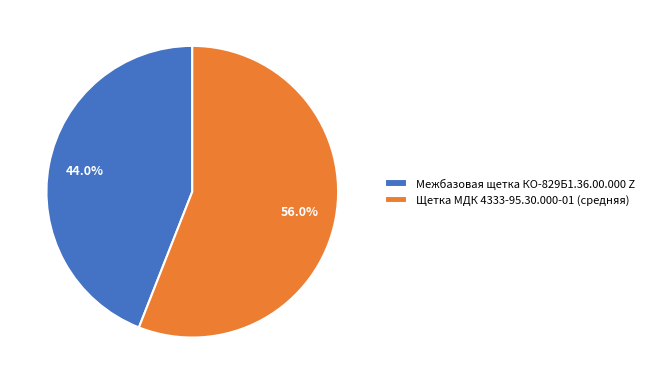

Rank the categories by value from highest to lowest.

Щетка МДК 4333-95.30.000-01 (средняя), Межбазовая щетка КО-829Б1.36.00.000 Z